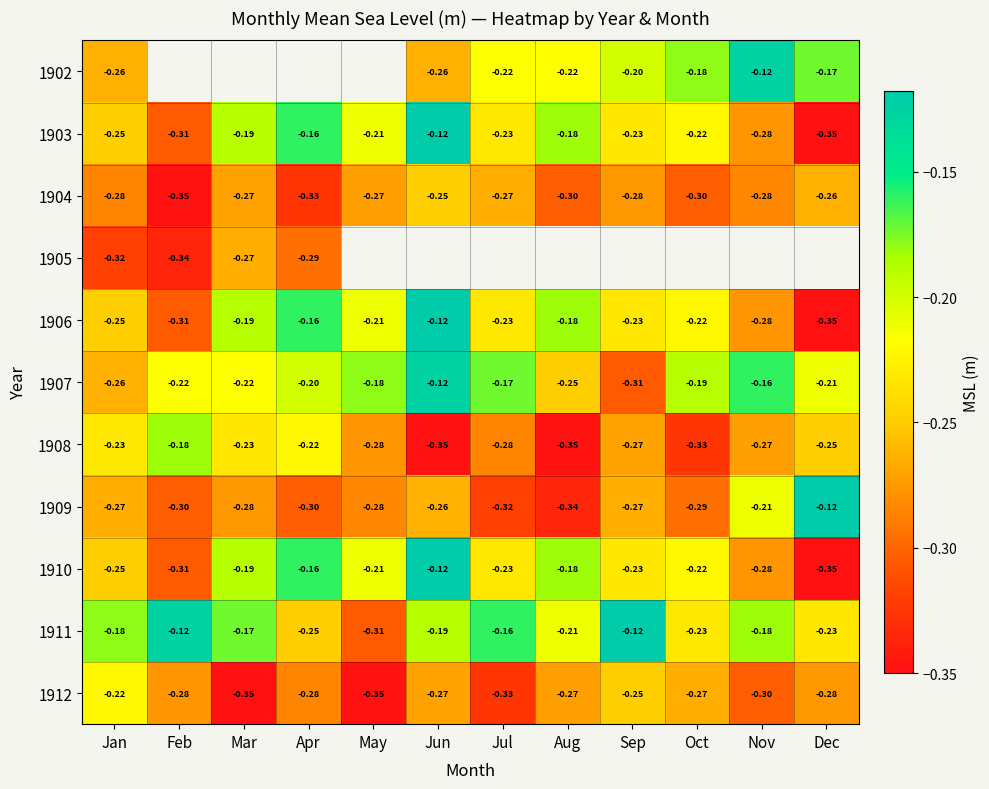

At which label does 1906 reach its peak?

Jun